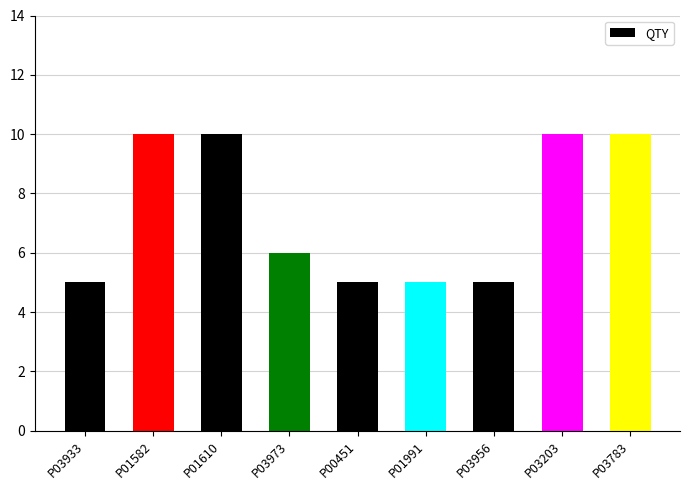

What is the label of the 6th bar from the right?

P03973